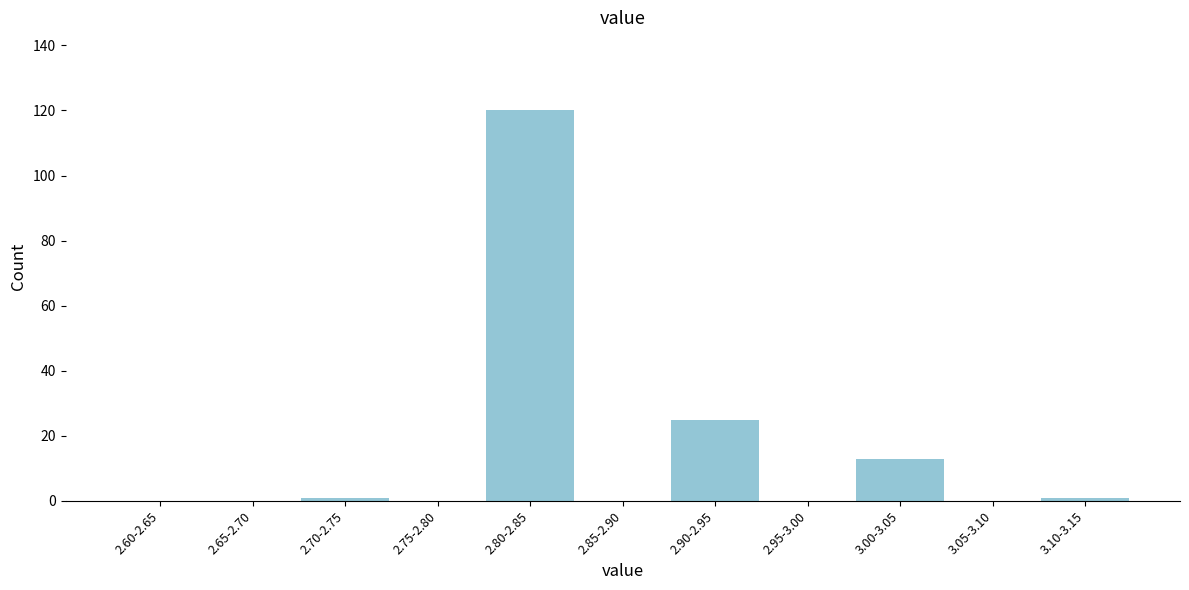

Reading right to left, extract all data points from this chart.

3.10-3.15=1	3.05-3.10=0	3.00-3.05=13	2.95-3.00=0	2.90-2.95=25	2.85-2.90=0	2.80-2.85=120	2.75-2.80=0	2.70-2.75=1	2.65-2.70=0	2.60-2.65=0